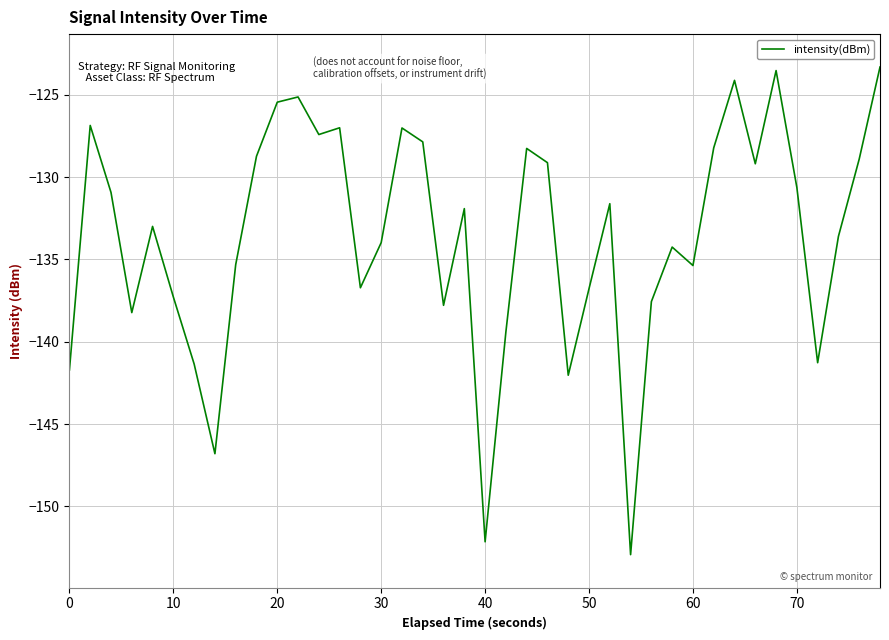

What is the difference between the maximum and minimum values?

29.6